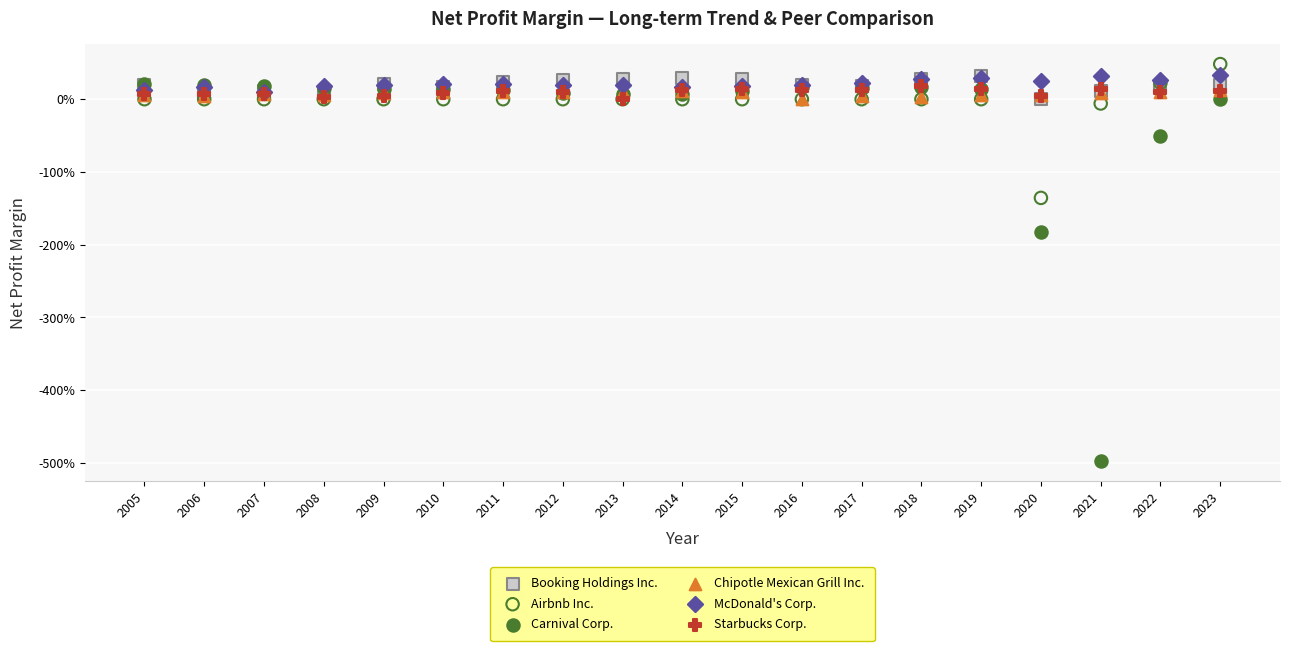

Which series has the largest Y range (max minus min)?

Carnival Corp.